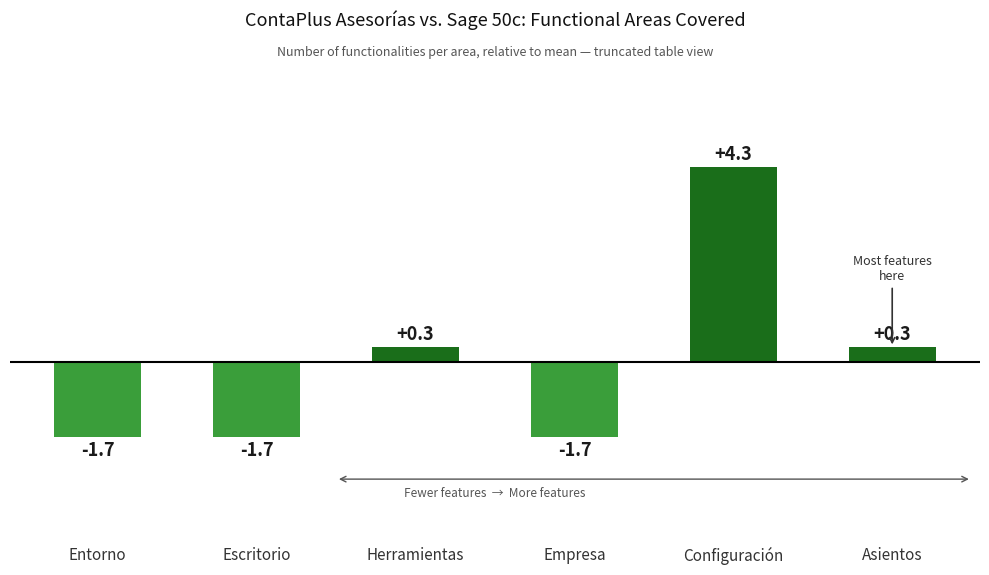

Is it true that the value at Configuración is 4.3?

True